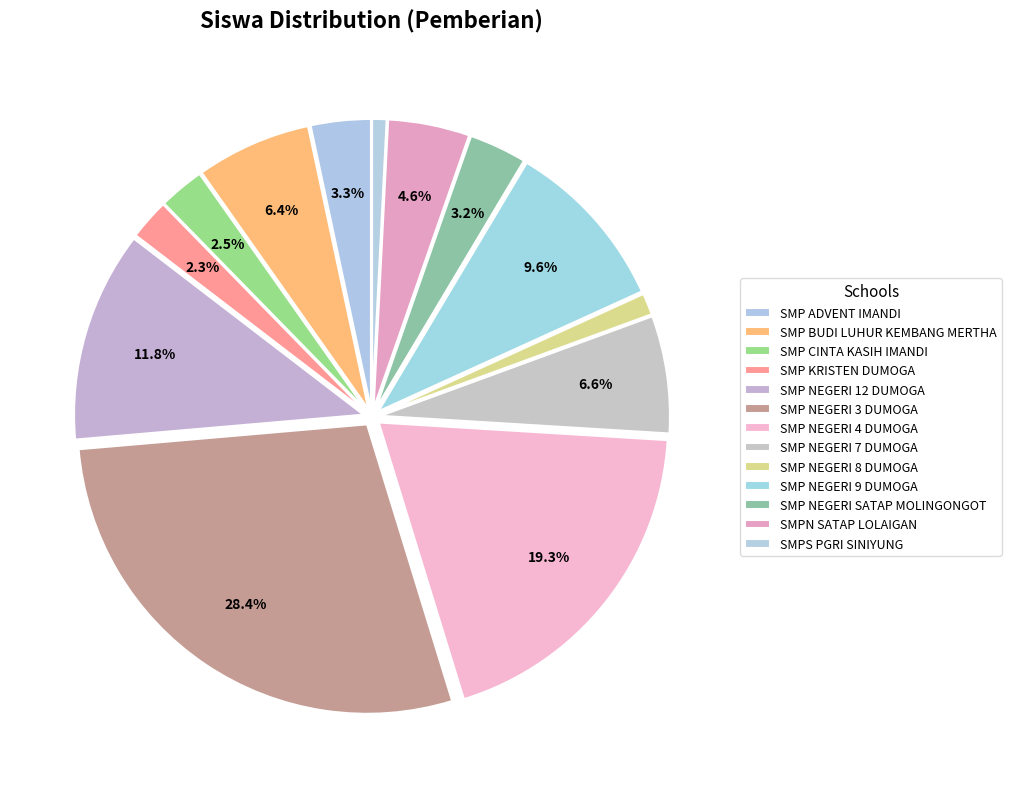

Combined, what portion of the pie is SMP CINTA KASIH IMANDI and SMP NEGERI SATAP MOLINGONGOT?

5.8%